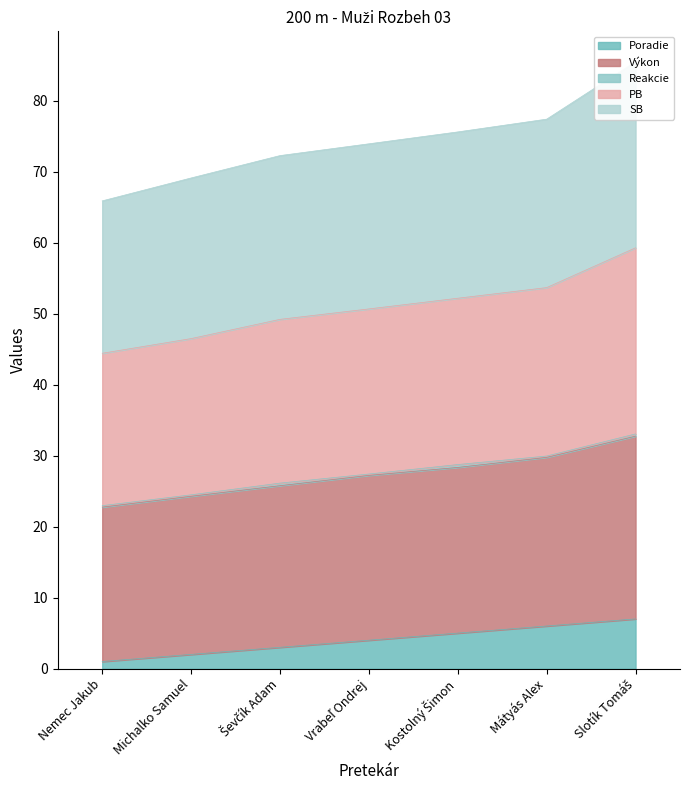

The Výkon series shows 48.4 at Slotík Tomáš. True or false?

False